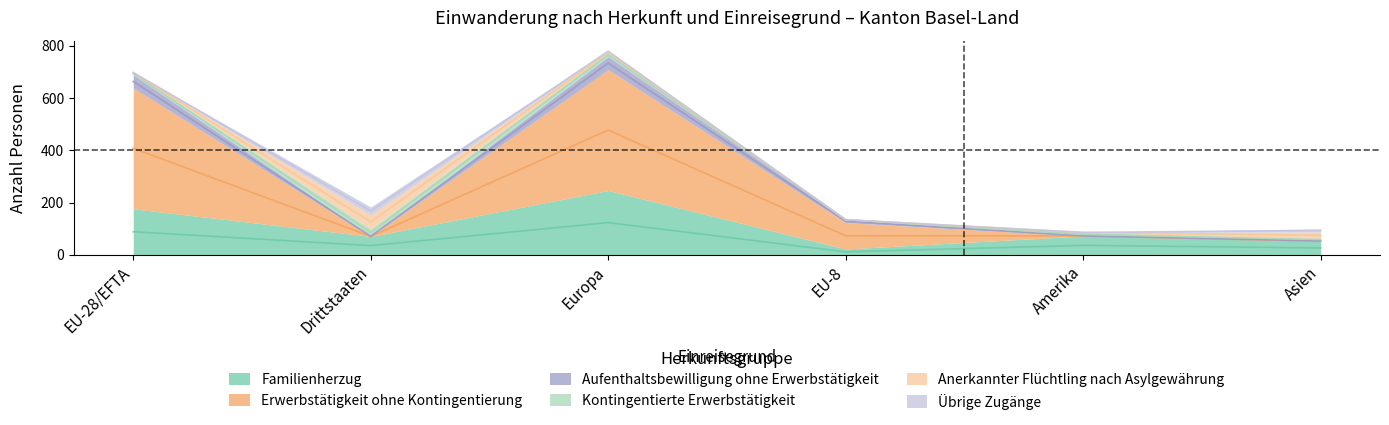

Which has a higher value, Drittstaaten or EU-28/EFTA?

EU-28/EFTA